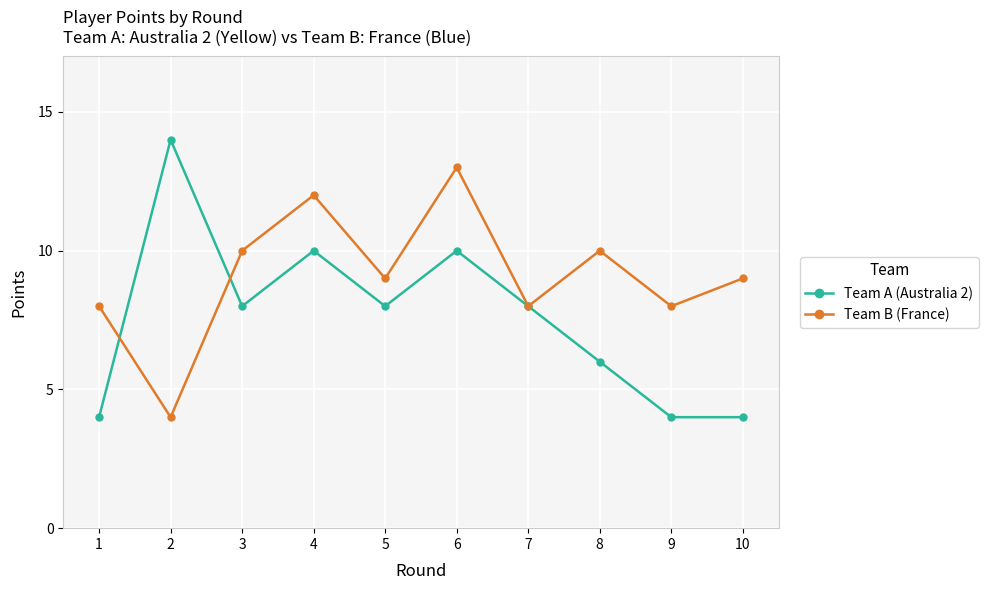

How many distinct data groups are displayed?

2